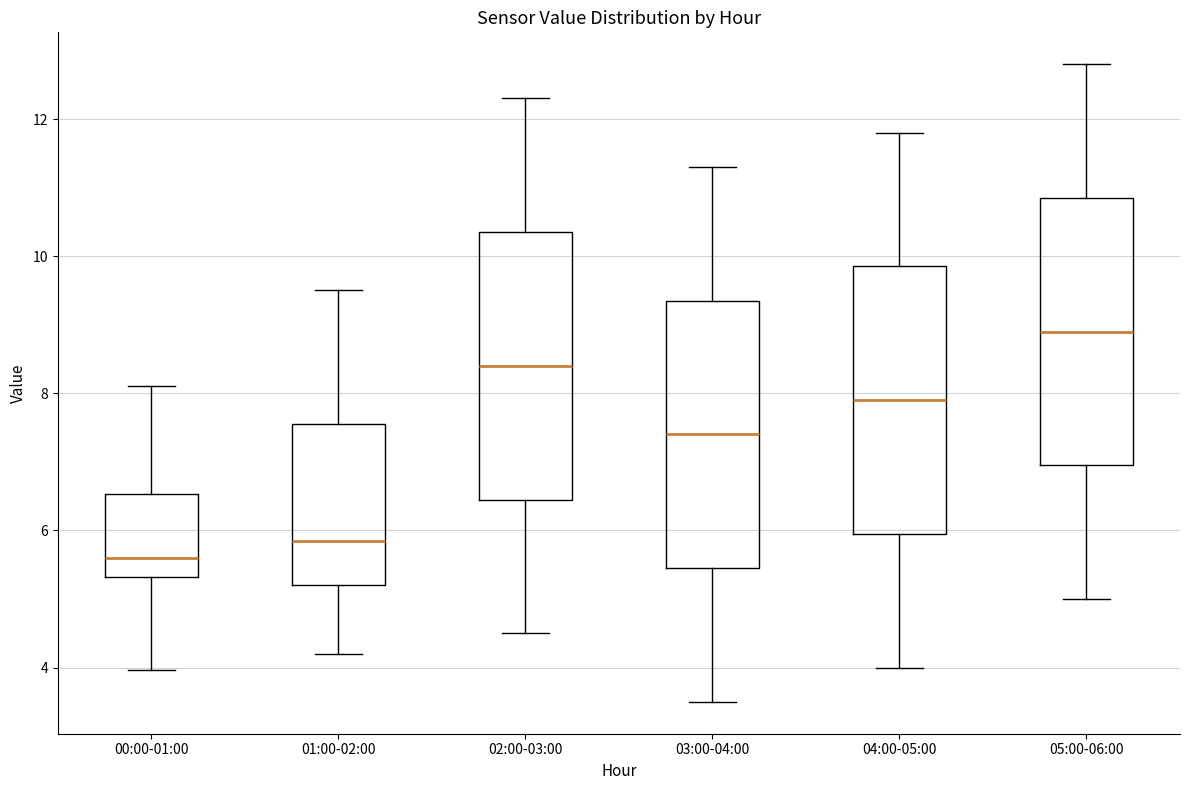

Which box's median line is the highest?

05:00-06:00